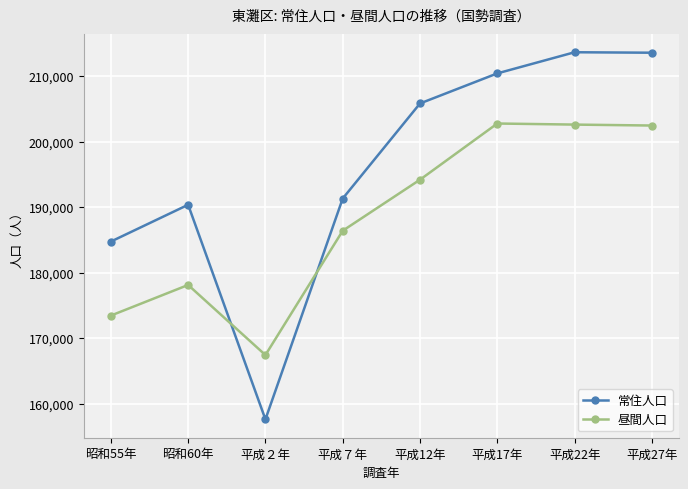

At which label is 常住人口 closest to 185616?

昭和55年